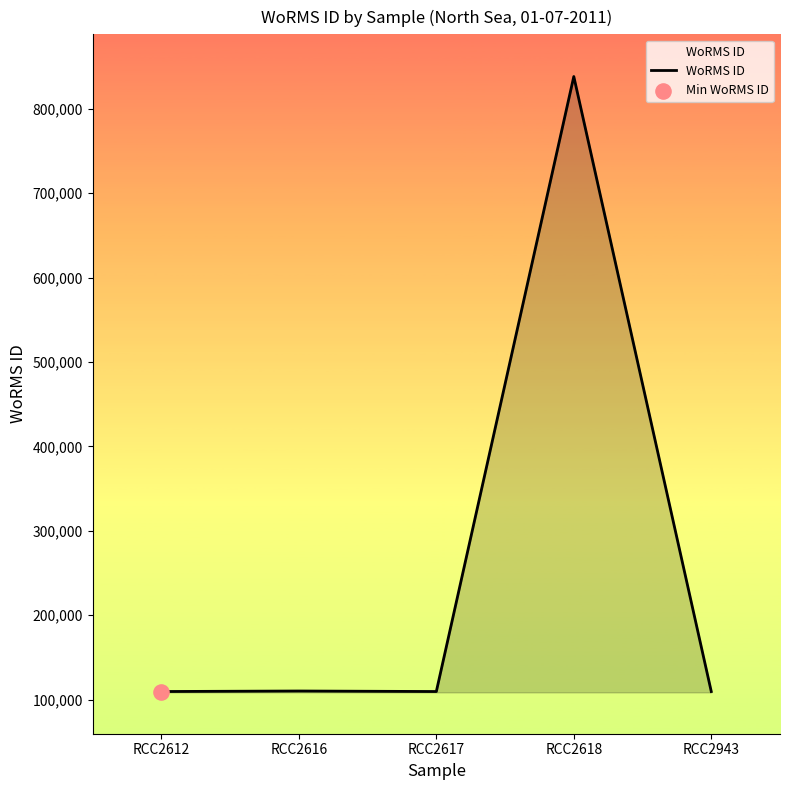

What is the ratio of the value at RCC2618 to the value at RCC2616?

7.6